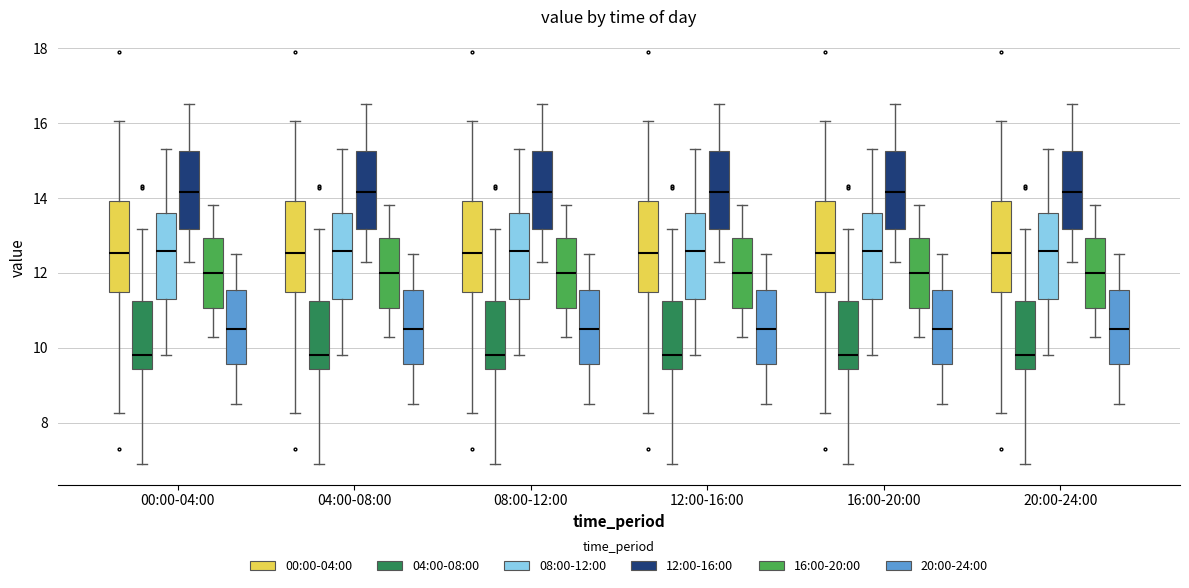

Reading left to right, transcribe this box plot: for each box, give where its median line is, the range the box spans, and where its two whiskers end, as read against the y-axis. The values are not printed on the chart, so give them approximately, as read against the axis.

00:00-04:00 (00:00-04:00): median 12.6, box 11.4 to 14.0, whiskers 8.2 to 16.0
00:00-04:00 (04:00-08:00): median 9.8, box 9.4 to 11.2, whiskers 7.0 to 13.2
00:00-04:00 (08:00-12:00): median 12.6, box 11.4 to 13.6, whiskers 9.8 to 15.4
00:00-04:00 (12:00-16:00): median 14.2, box 13.2 to 15.2, whiskers 12.4 to 16.6
00:00-04:00 (16:00-20:00): median 12.0, box 11.0 to 13.0, whiskers 10.4 to 13.8
00:00-04:00 (20:00-24:00): median 10.6, box 9.6 to 11.6, whiskers 8.6 to 12.6
04:00-08:00 (00:00-04:00): median 12.6, box 11.4 to 14.0, whiskers 8.2 to 16.0
04:00-08:00 (04:00-08:00): median 9.8, box 9.4 to 11.2, whiskers 7.0 to 13.2
04:00-08:00 (08:00-12:00): median 12.6, box 11.4 to 13.6, whiskers 9.8 to 15.4
04:00-08:00 (12:00-16:00): median 14.2, box 13.2 to 15.2, whiskers 12.4 to 16.6
04:00-08:00 (16:00-20:00): median 12.0, box 11.0 to 13.0, whiskers 10.4 to 13.8
04:00-08:00 (20:00-24:00): median 10.6, box 9.6 to 11.6, whiskers 8.6 to 12.6
08:00-12:00 (00:00-04:00): median 12.6, box 11.4 to 14.0, whiskers 8.2 to 16.0
08:00-12:00 (04:00-08:00): median 9.8, box 9.4 to 11.2, whiskers 7.0 to 13.2
08:00-12:00 (08:00-12:00): median 12.6, box 11.4 to 13.6, whiskers 9.8 to 15.4
08:00-12:00 (12:00-16:00): median 14.2, box 13.2 to 15.2, whiskers 12.4 to 16.6
08:00-12:00 (16:00-20:00): median 12.0, box 11.0 to 13.0, whiskers 10.4 to 13.8
08:00-12:00 (20:00-24:00): median 10.6, box 9.6 to 11.6, whiskers 8.6 to 12.6
12:00-16:00 (00:00-04:00): median 12.6, box 11.4 to 14.0, whiskers 8.2 to 16.0
12:00-16:00 (04:00-08:00): median 9.8, box 9.4 to 11.2, whiskers 7.0 to 13.2
12:00-16:00 (08:00-12:00): median 12.6, box 11.4 to 13.6, whiskers 9.8 to 15.4
12:00-16:00 (12:00-16:00): median 14.2, box 13.2 to 15.2, whiskers 12.4 to 16.6
12:00-16:00 (16:00-20:00): median 12.0, box 11.0 to 13.0, whiskers 10.4 to 13.8
12:00-16:00 (20:00-24:00): median 10.6, box 9.6 to 11.6, whiskers 8.6 to 12.6
16:00-20:00 (00:00-04:00): median 12.6, box 11.4 to 14.0, whiskers 8.2 to 16.0
16:00-20:00 (04:00-08:00): median 9.8, box 9.4 to 11.2, whiskers 7.0 to 13.2
16:00-20:00 (08:00-12:00): median 12.6, box 11.4 to 13.6, whiskers 9.8 to 15.4
16:00-20:00 (12:00-16:00): median 14.2, box 13.2 to 15.2, whiskers 12.4 to 16.6
16:00-20:00 (16:00-20:00): median 12.0, box 11.0 to 13.0, whiskers 10.4 to 13.8
16:00-20:00 (20:00-24:00): median 10.6, box 9.6 to 11.6, whiskers 8.6 to 12.6
20:00-24:00 (00:00-04:00): median 12.6, box 11.4 to 14.0, whiskers 8.2 to 16.0
20:00-24:00 (04:00-08:00): median 9.8, box 9.4 to 11.2, whiskers 7.0 to 13.2
20:00-24:00 (08:00-12:00): median 12.6, box 11.4 to 13.6, whiskers 9.8 to 15.4
20:00-24:00 (12:00-16:00): median 14.2, box 13.2 to 15.2, whiskers 12.4 to 16.6
20:00-24:00 (16:00-20:00): median 12.0, box 11.0 to 13.0, whiskers 10.4 to 13.8
20:00-24:00 (20:00-24:00): median 10.6, box 9.6 to 11.6, whiskers 8.6 to 12.6